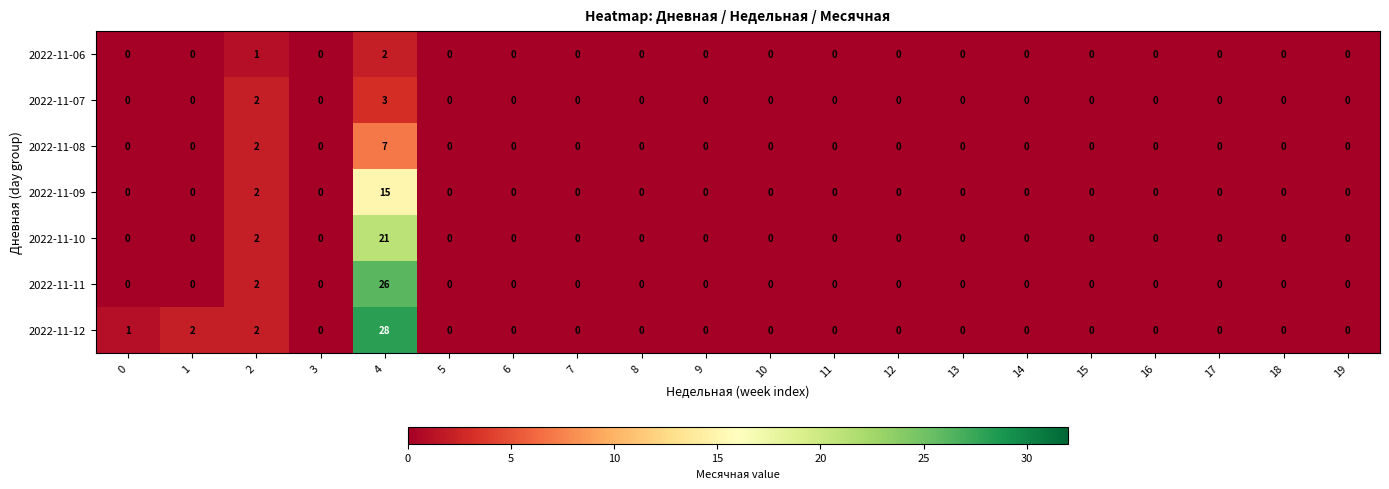

How many values in the 2022-11-08 series exceed 0?

2